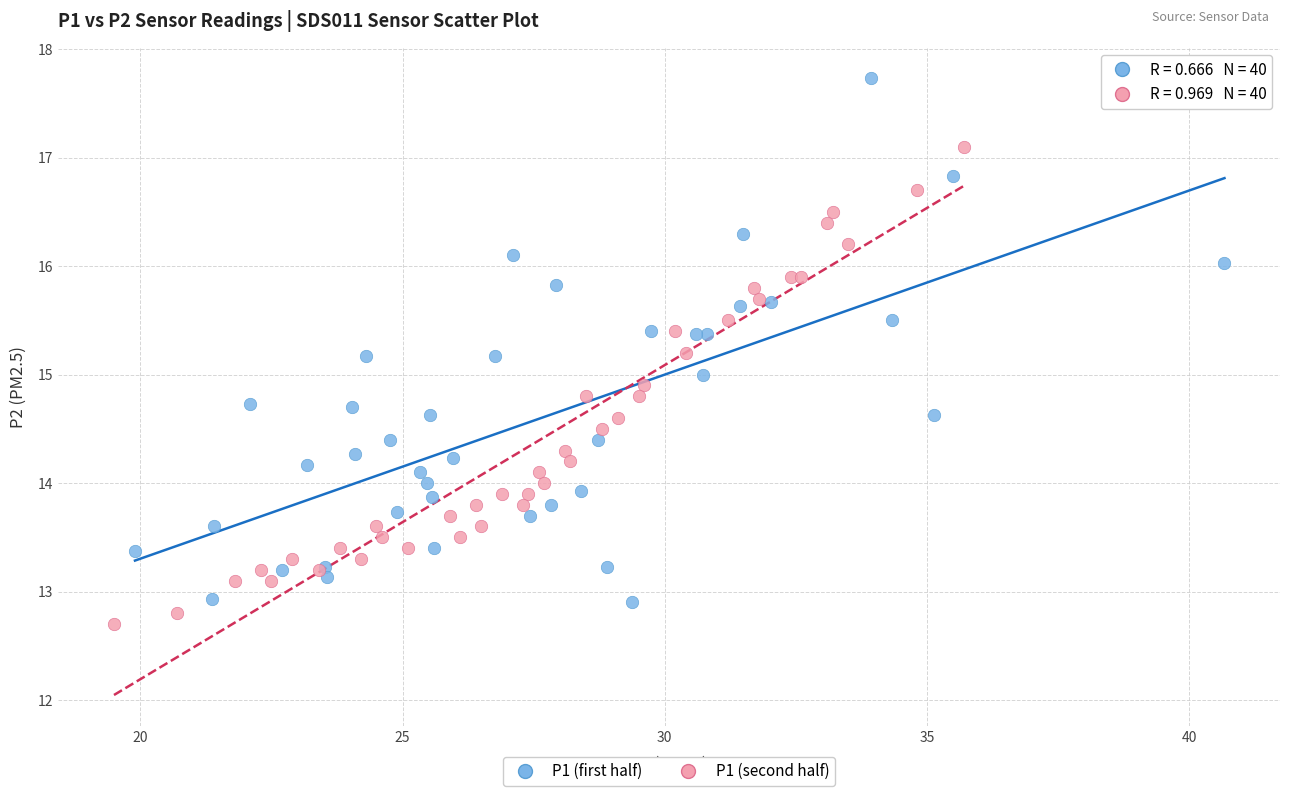

Which series reaches the maximum Y coordinate?

P1 (first half)